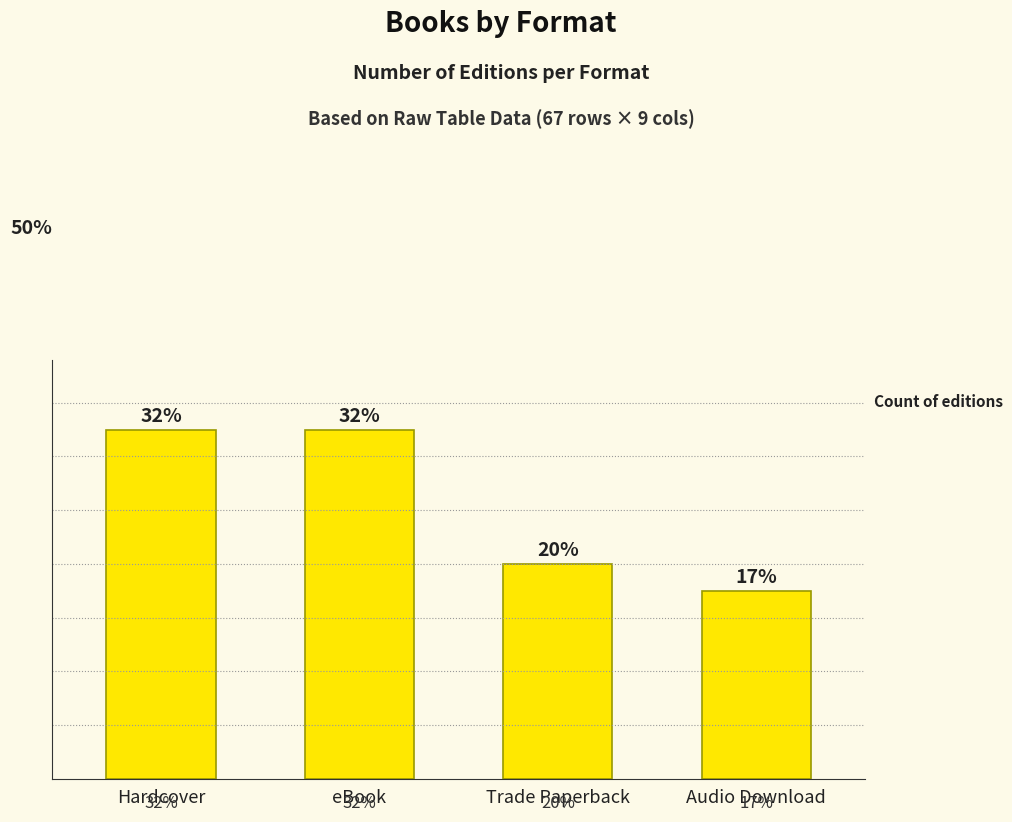

Are the bars horizontal?

No